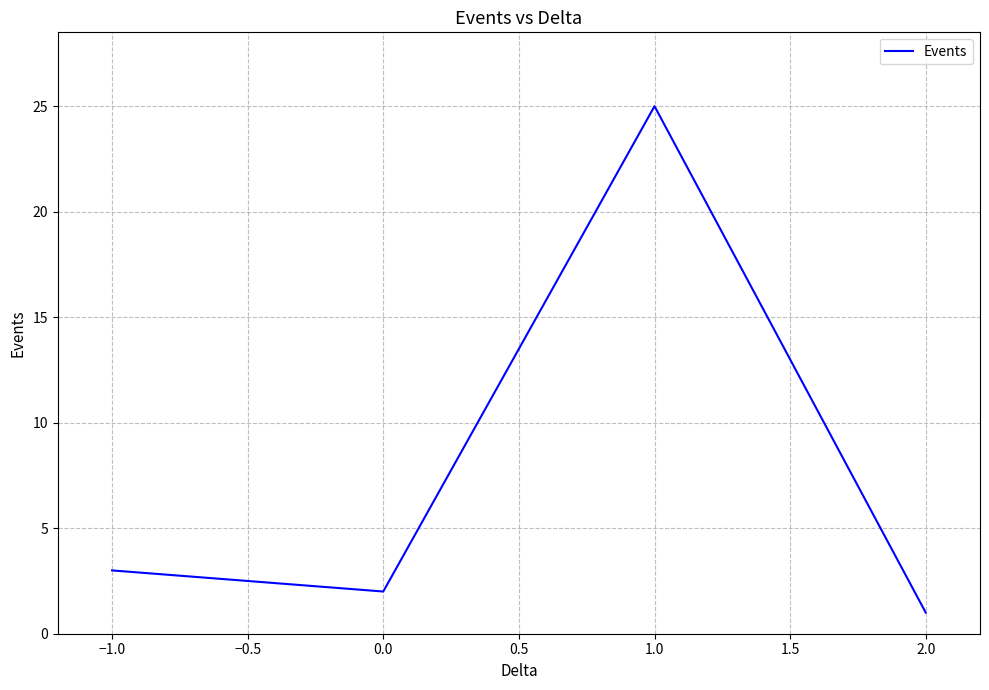

How many categories are shown in the chart?

4